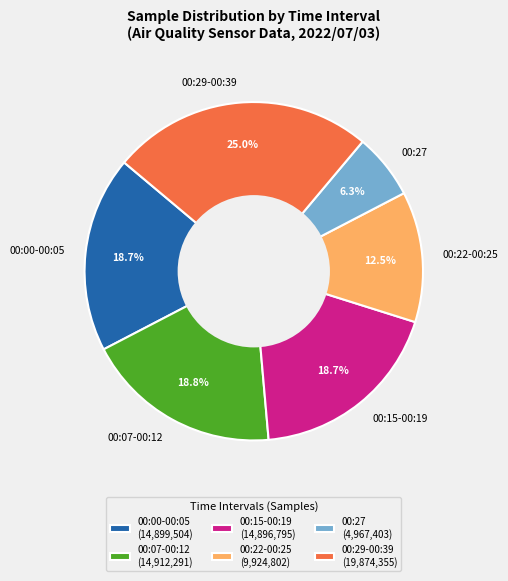

Is there any slice that represents more than half of the pie?

No